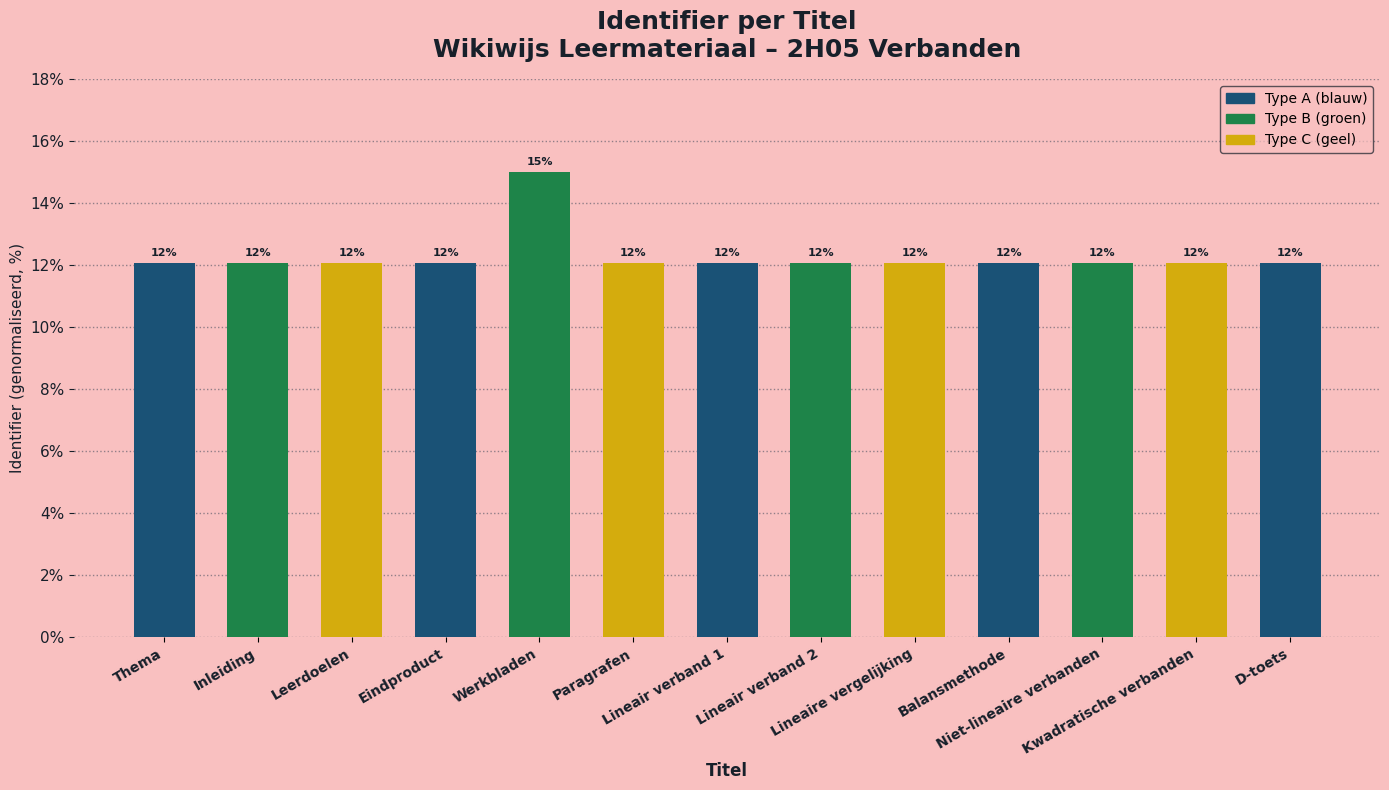

Which has a higher value, Kwadratische verbanden or Balansmethode?

Kwadratische verbanden